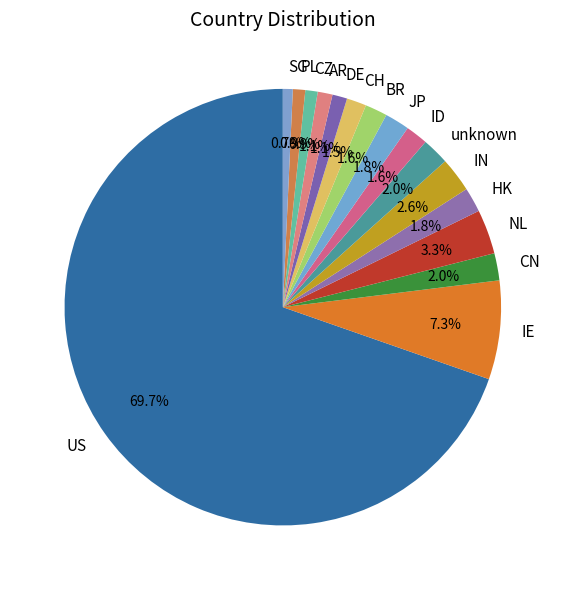

Is the sum of SG and IN greater than half?

No